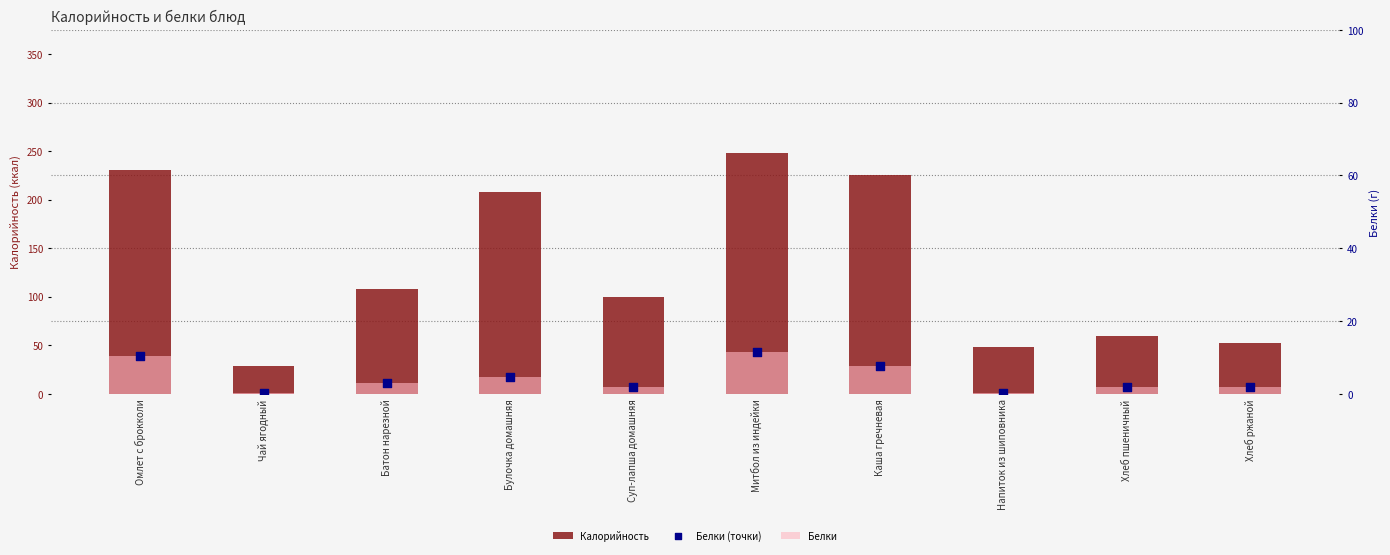

What is the total value across all series at Хлеб ржаной?

56.2